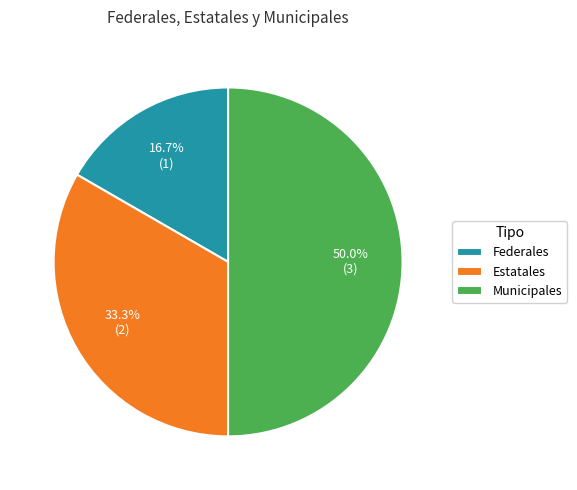

Which category has the biggest portion of the pie?

Municipales